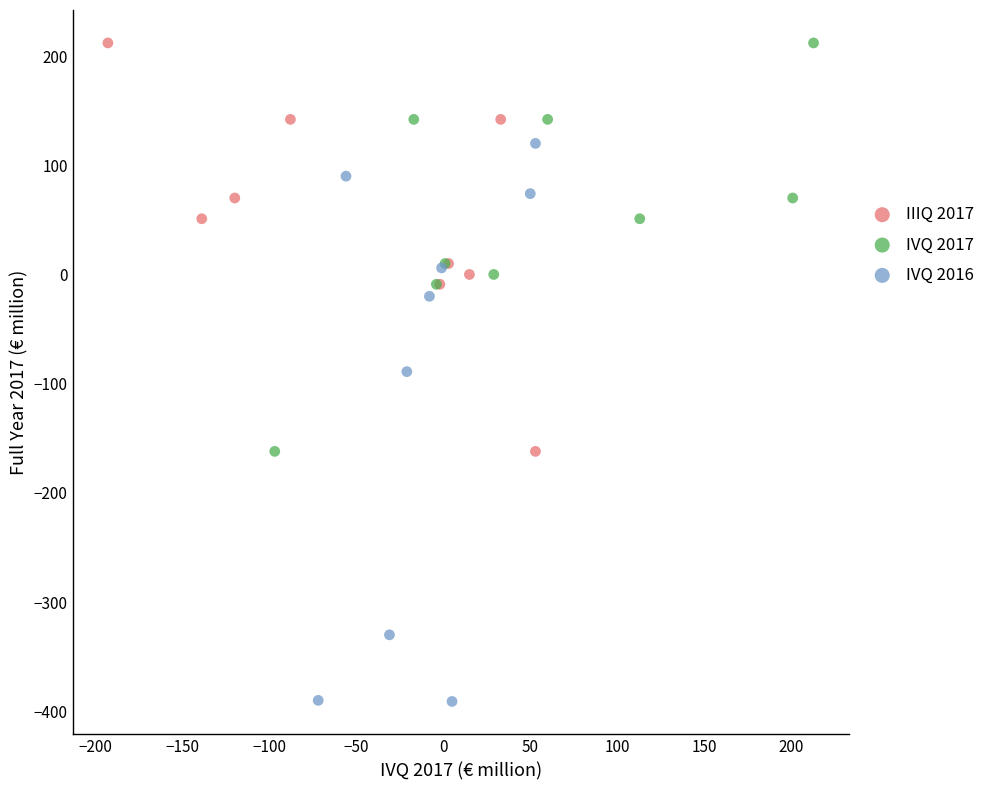

Which series has the widest spread of Y values?

IVQ 2016